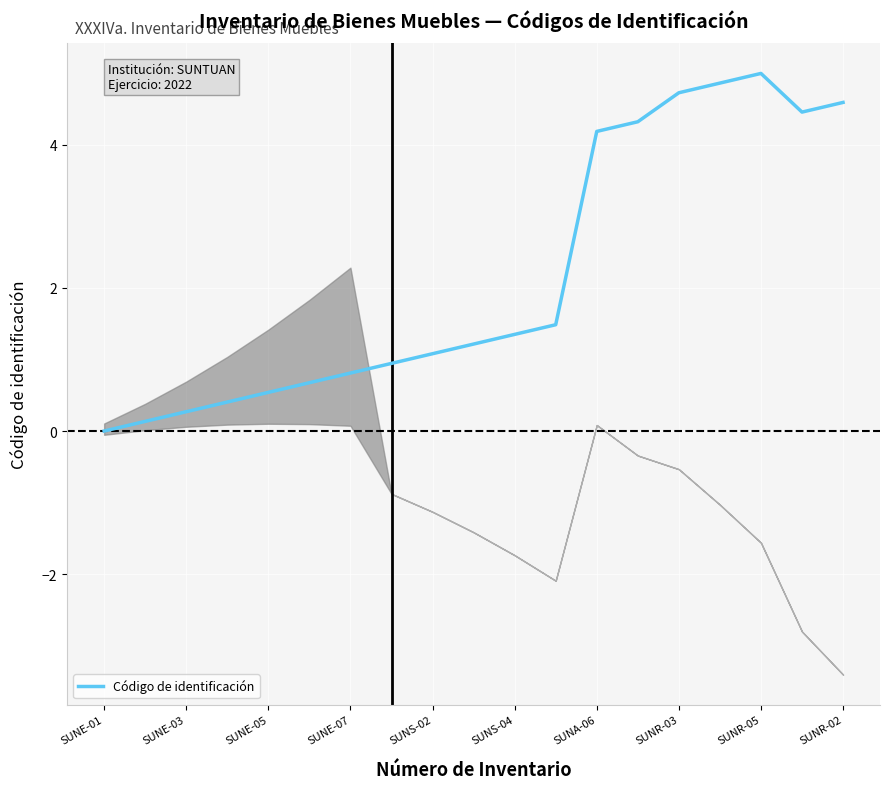

Reading right to left, what are all the values shown in this chart?

4.6	4.5	5.0	4.9	4.7	4.3	4.2	1.5	1.4	1.2	1.1	0.9	0.8	0.7	0.5	0.4	0.3	0.1	0.0